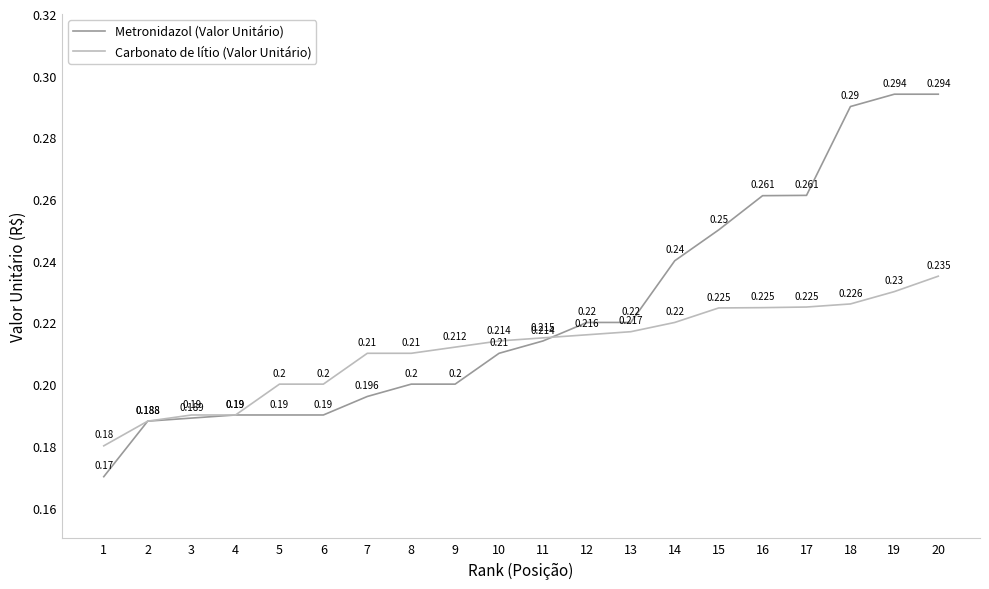

What is the average value of the Metronidazol (Valor Unitário) series?

0.2